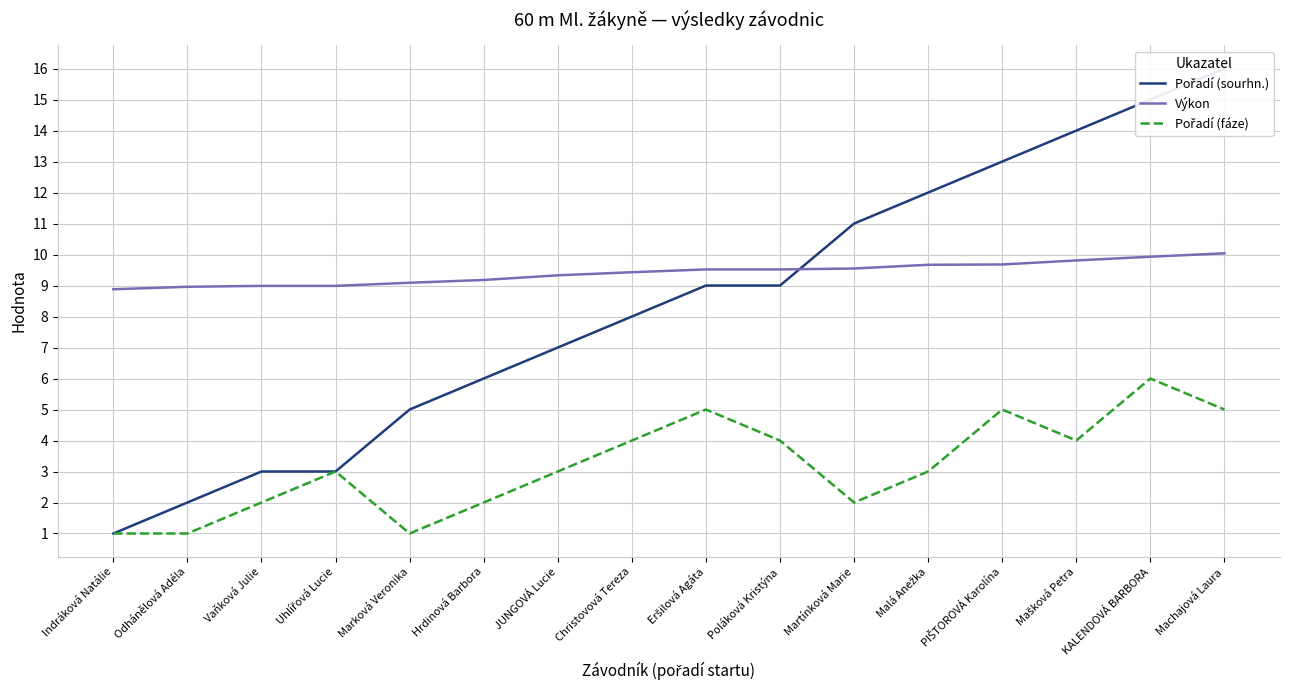

How many Pořadí (fáze) values are between 2 and 5?

12